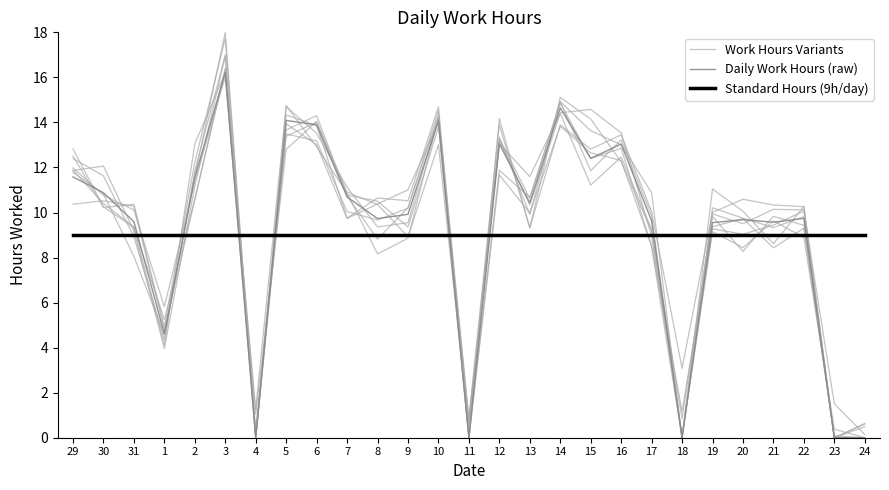

Reading right to left, transcribe all the data shown in this chart.

Work Hours Variants: 24=0.0	23=0.1	22=9.3	21=8.4	20=9.7	19=9.4	18=1.2	17=8.5	16=12.3	15=12.7	14=13.8	13=10.0	12=11.7	11=0.0	10=14.3	9=9.5	8=9.4	7=11.1	6=13.5	5=14.7	4=1.3	3=16.0	2=11.4	1=5.8	31=10.1	30=10.8	29=12.0
Daily Work Hours (raw): 24=0.0	23=0.0	22=9.7	21=9.6	20=9.7	19=9.6	18=0.0	17=9.6	16=13.0	15=12.4	14=14.6	13=10.4	12=13.1	11=0.0	10=14.1	9=9.9	8=9.7	7=10.7	6=13.9	5=14.1	4=0.0	3=16.2	2=11.6	1=4.6	31=9.6	30=10.9	29=11.6
Standard Hours (9h/day): 24=9.0	23=9.0	22=9.0	21=9.0	20=9.0	19=9.0	18=9.0	17=9.0	16=9.0	15=9.0	14=9.0	13=9.0	12=9.0	11=9.0	10=9.0	9=9.0	8=9.0	7=9.0	6=9.0	5=9.0	4=9.0	3=9.0	2=9.0	1=9.0	31=9.0	30=9.0	29=9.0